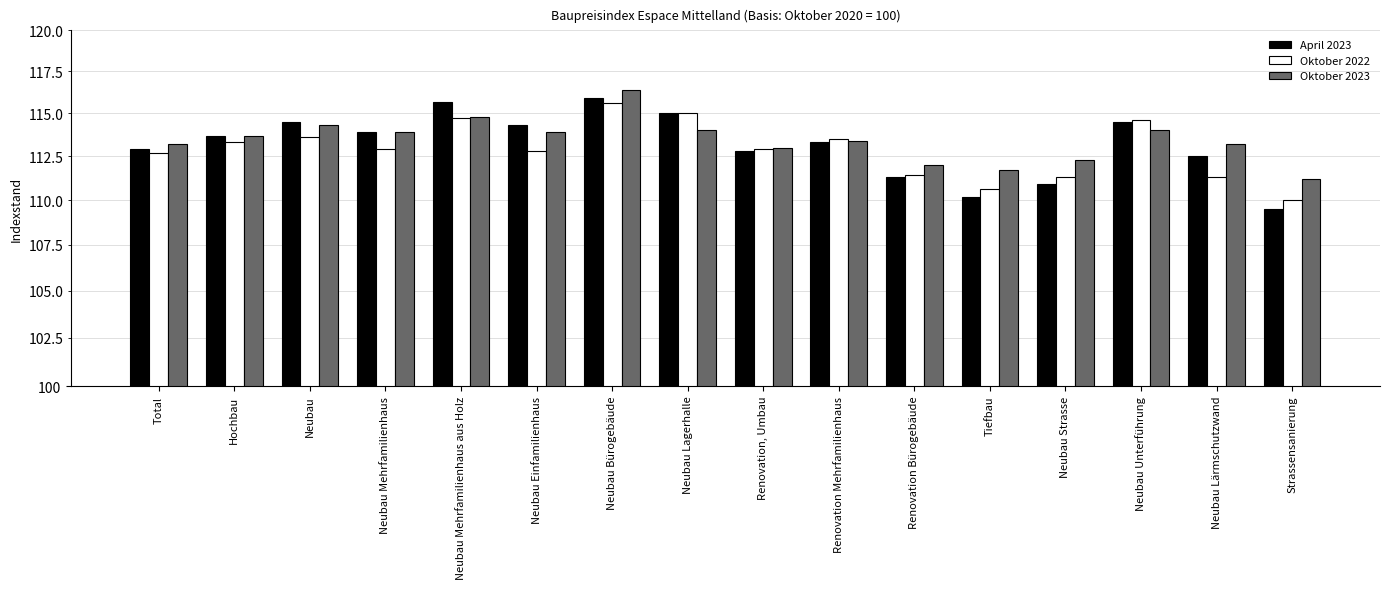

How many data points in Oktober 2022 are above 112?

11